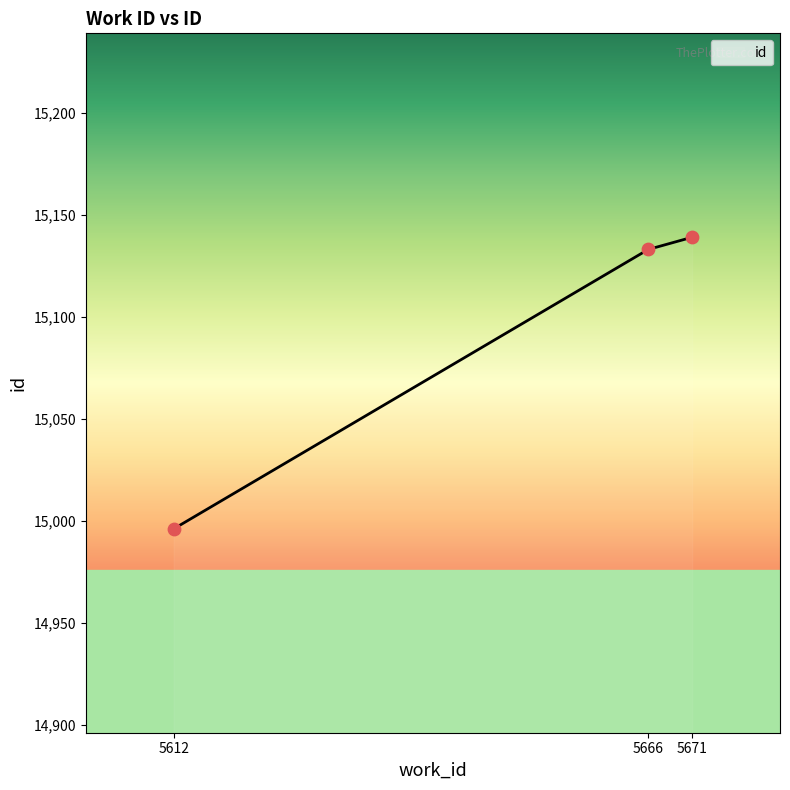

What is the change in value from 5612 to 5666?

+137